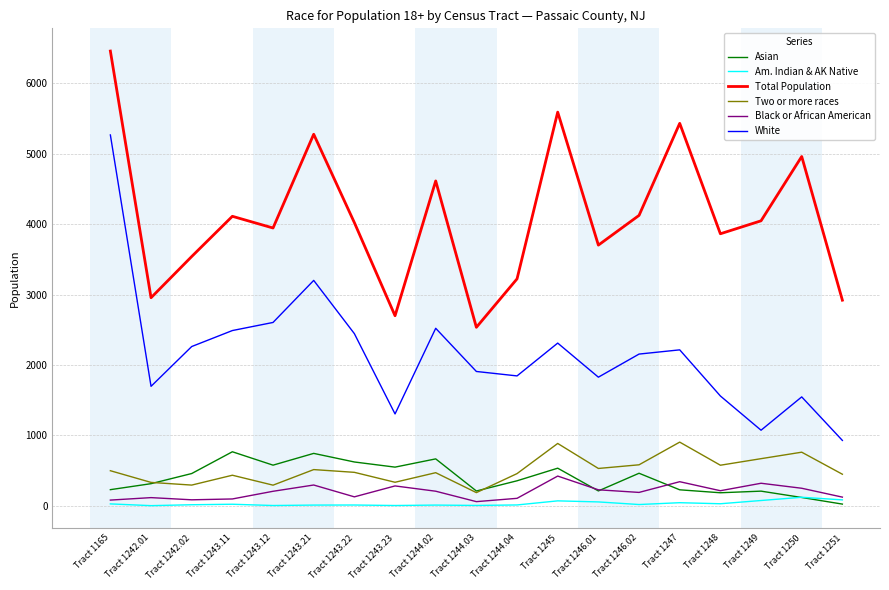

Where is Total Population nearest to the value 4496?

Tract 1244.02